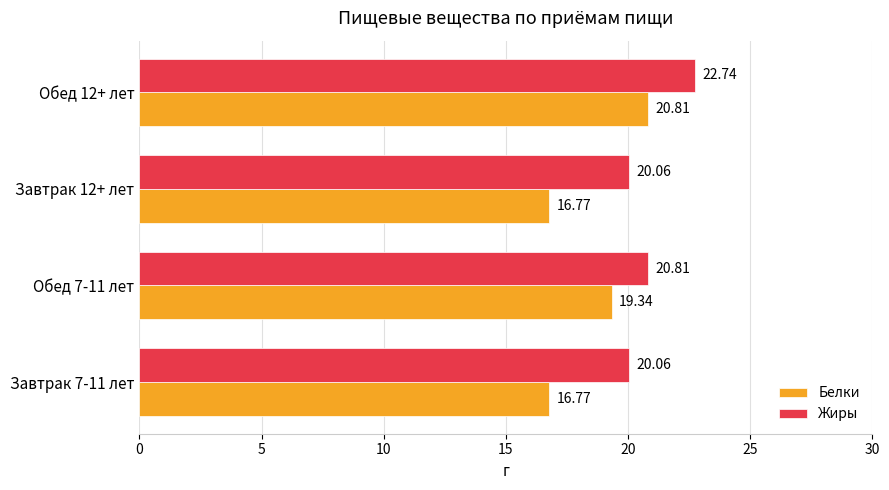

What is the average value of the Белки series?

18.4